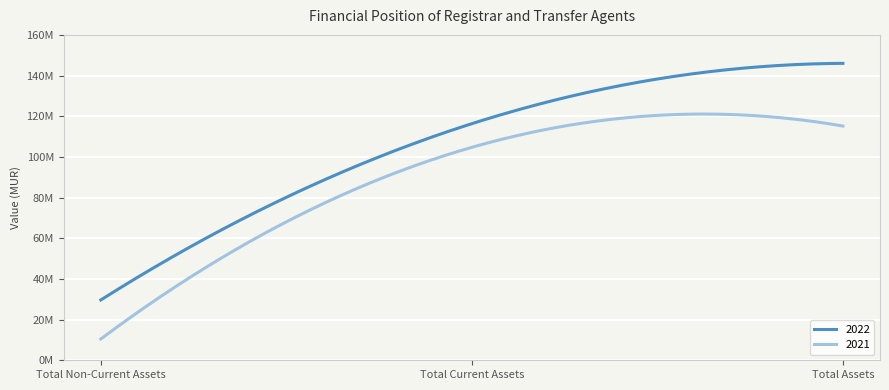

What are all the series names shown in the legend?

2022, 2021